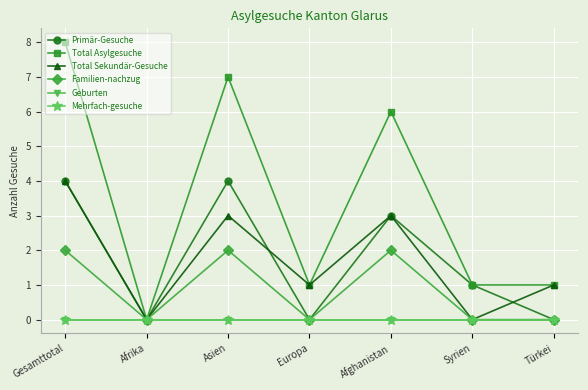

At which category is the sum across all series the highest?

Gesamttotal